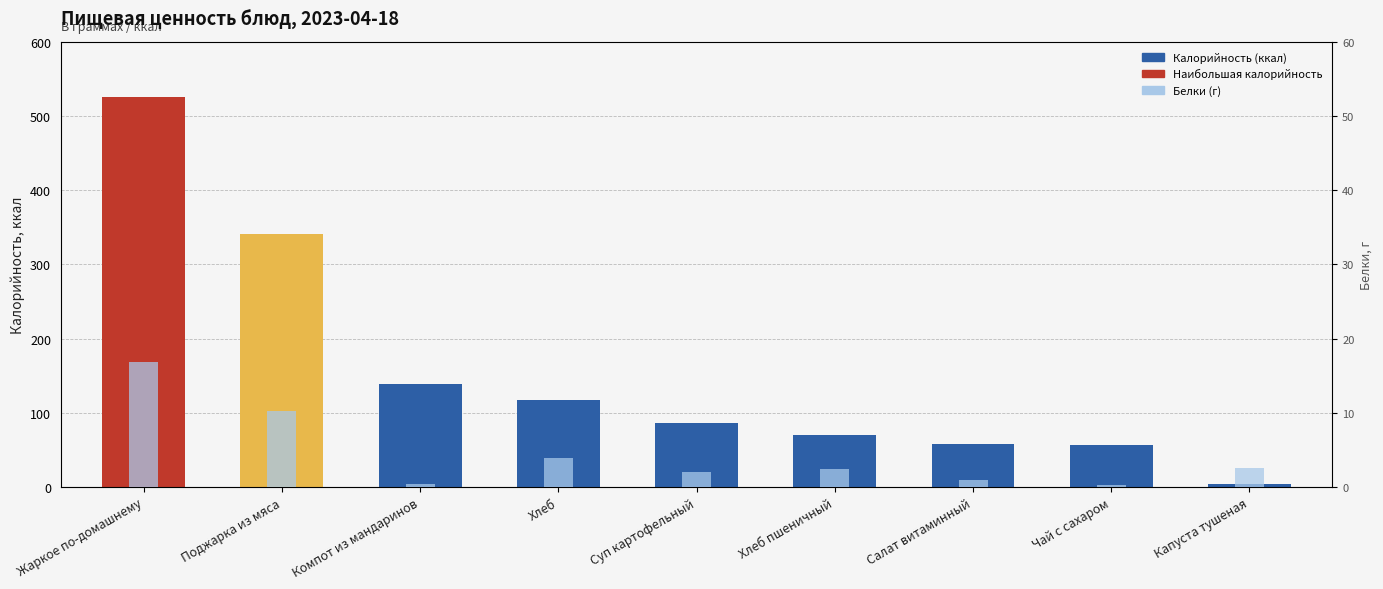

Reading left to right, what are all the values shown in this chart?

Калорийность (ккал): Жаркое по-домашнему=525.3	Поджарка из мяса=341.0	Компот из мандаринов=138.8	Хлеб=116.9	Суп картофельный=85.8	Хлеб пшеничный=70.1	Салат витаминный=57.6	Чай с сахаром=56.0	Капуста тушеная=4.4
Белки (г): Жаркое по-домашнему=16.9	Поджарка из мяса=10.2	Компот из мандаринов=0.4	Хлеб=4.0	Суп картофельный=2.0	Хлеб пшеничный=2.4	Салат витаминный=0.9	Чай с сахаром=0.2	Капуста тушеная=2.5